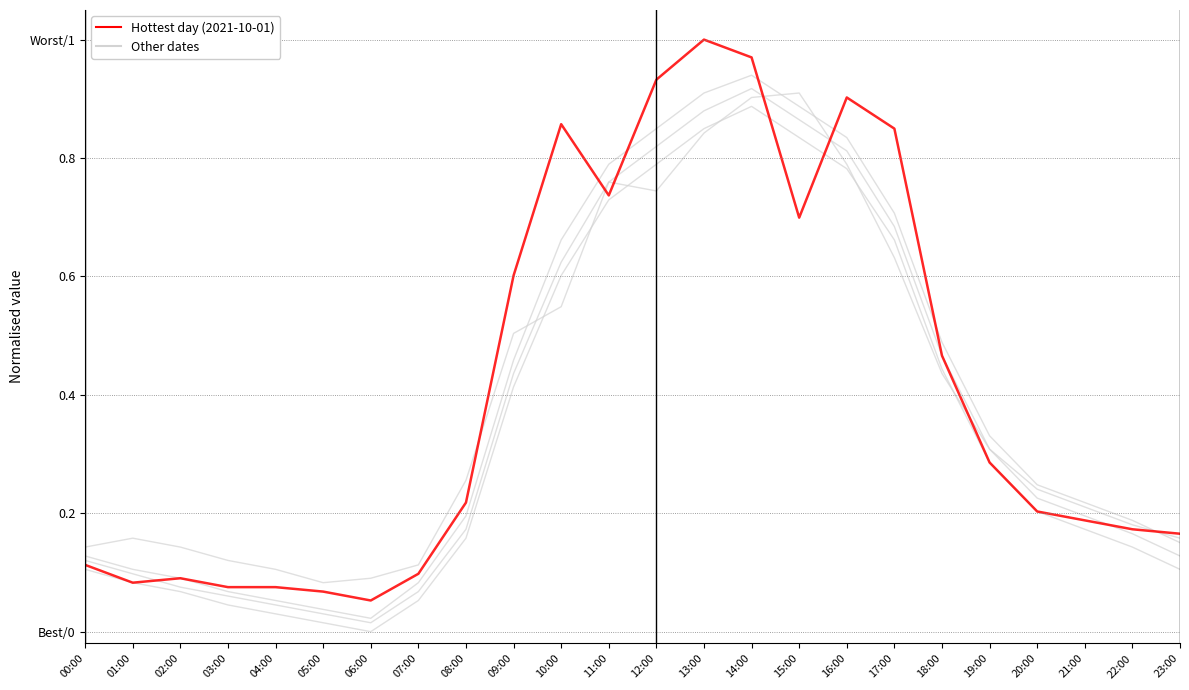

Is the value of Hottest day (2021-10-01) at 13:00 greater than the value of Other dates at 17:00?

Yes